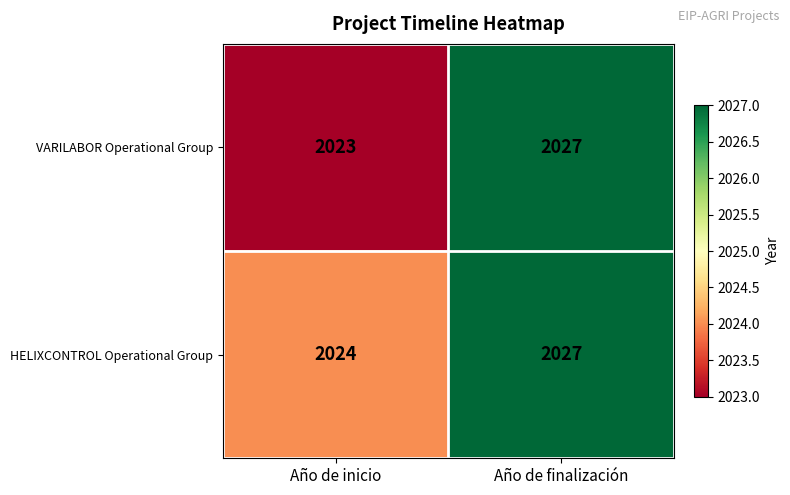

How many series are shown in this chart?

2